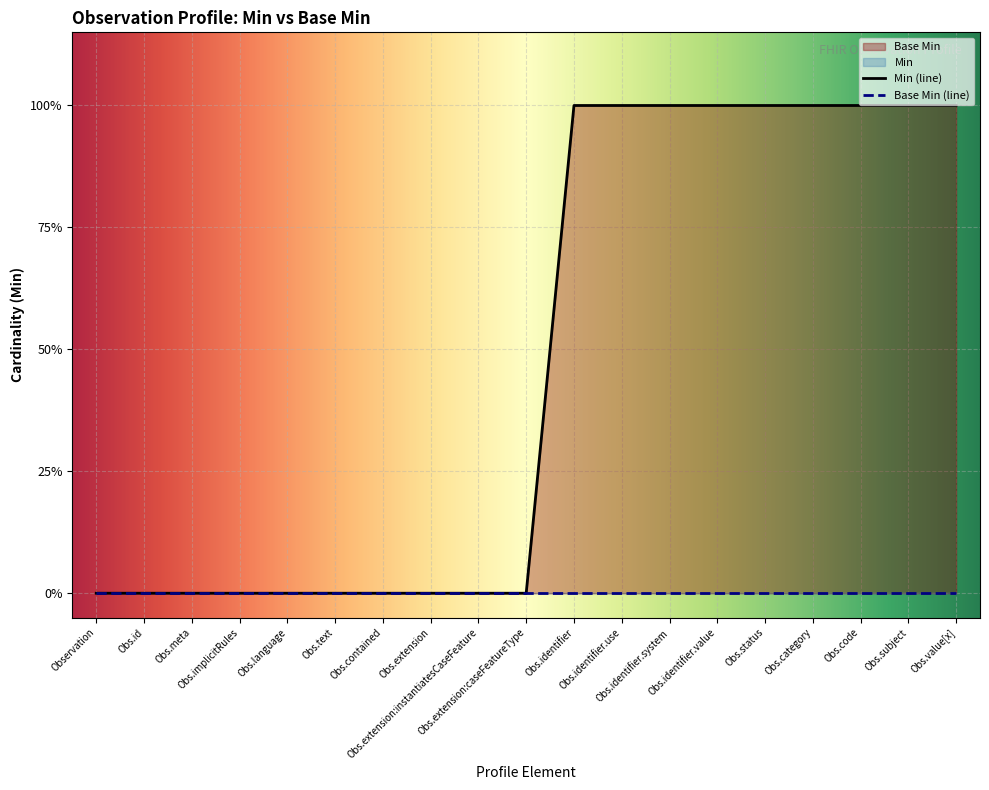

Does the chart display data point markers on the line(s)?

No